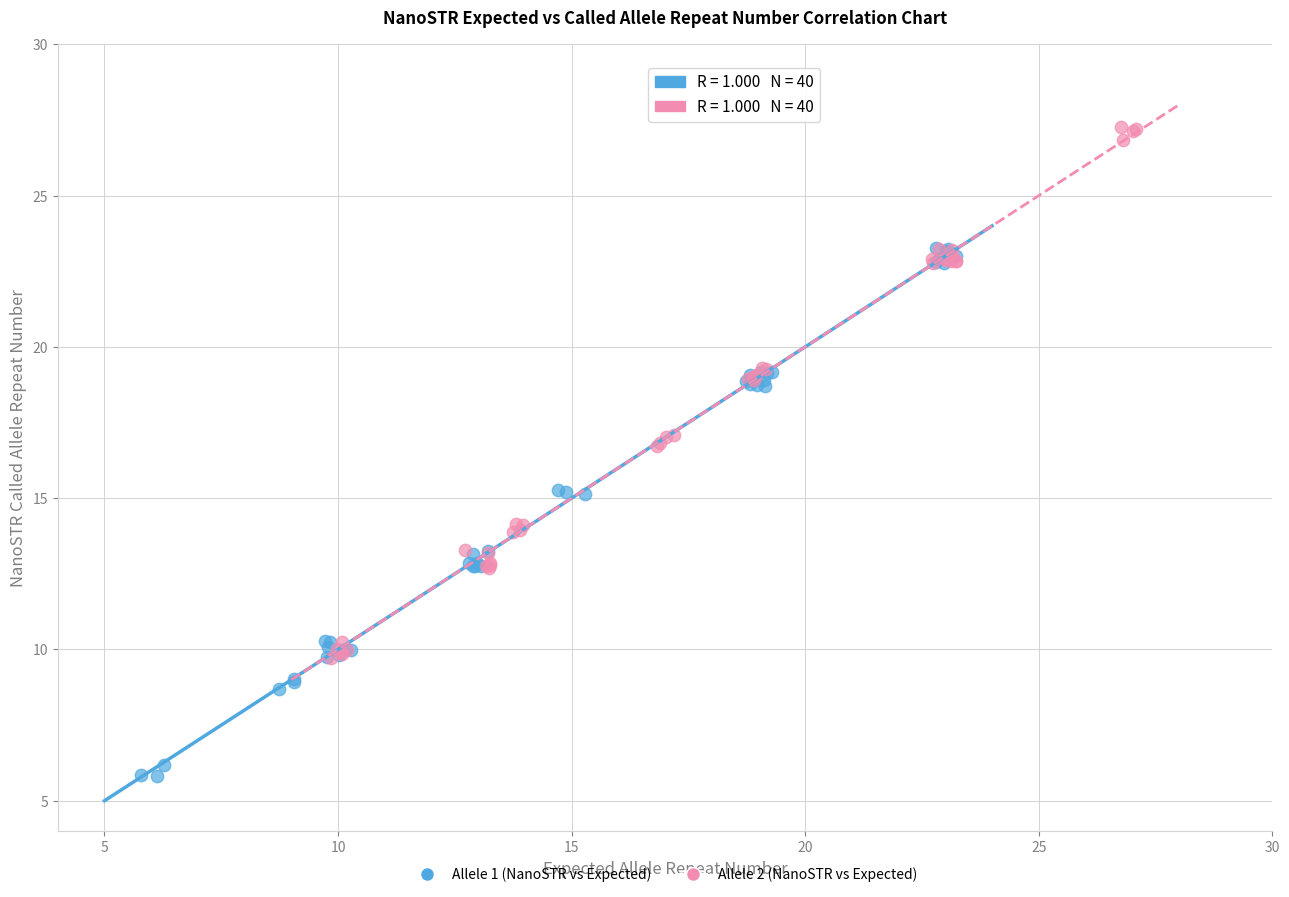

What are all the series names shown in the legend?

Allele 1 (NanoSTR vs Expected), Allele 2 (NanoSTR vs Expected)